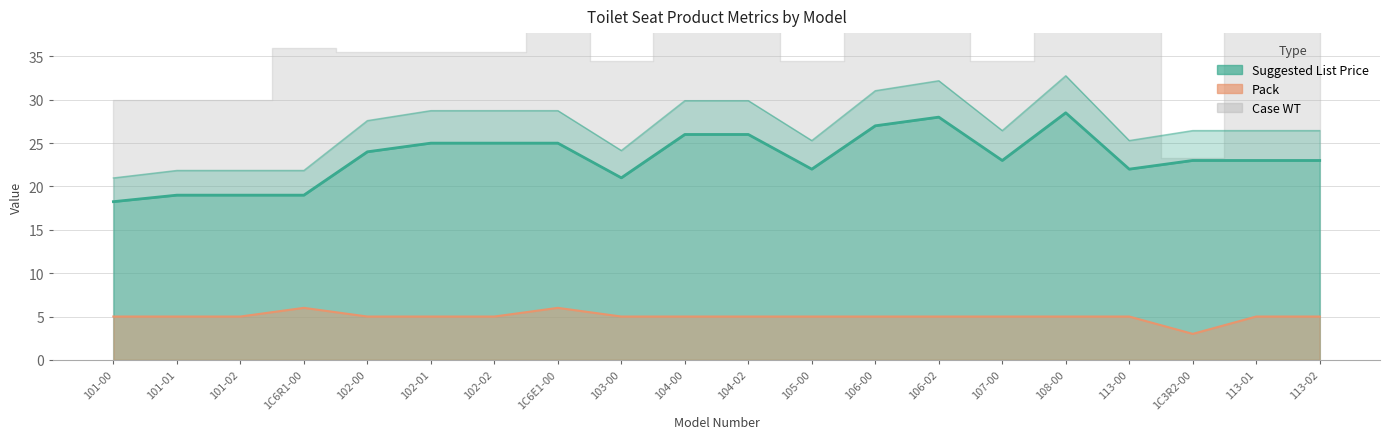

Which series has the widest spread of values?

Suggested List Price